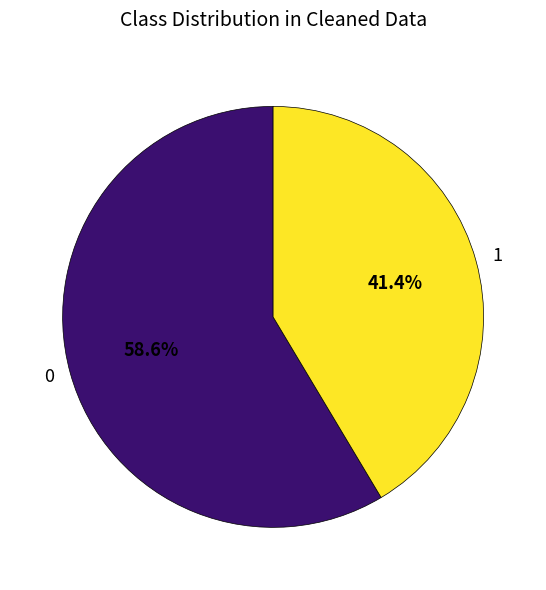

How many slices are in this pie chart?

2